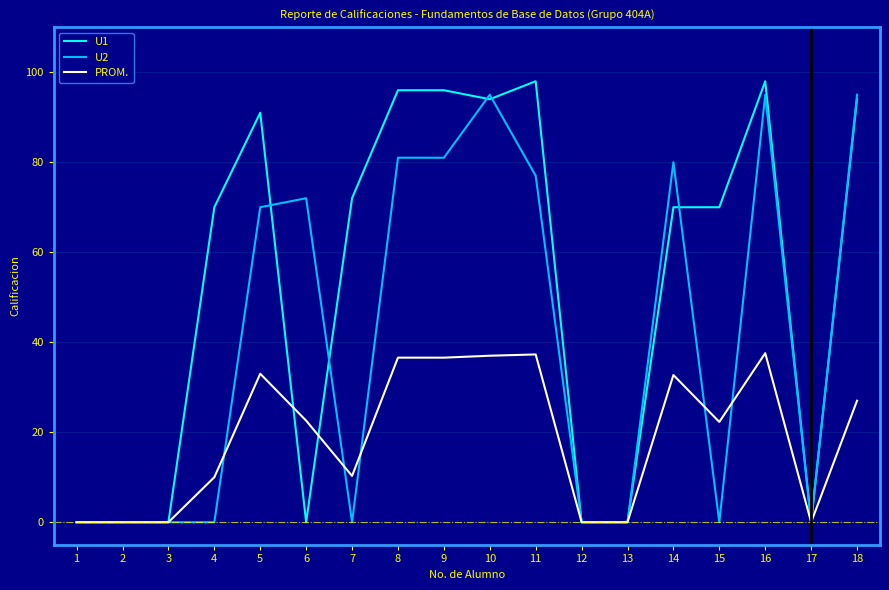

What is the maximum value for PROM.?

37.6